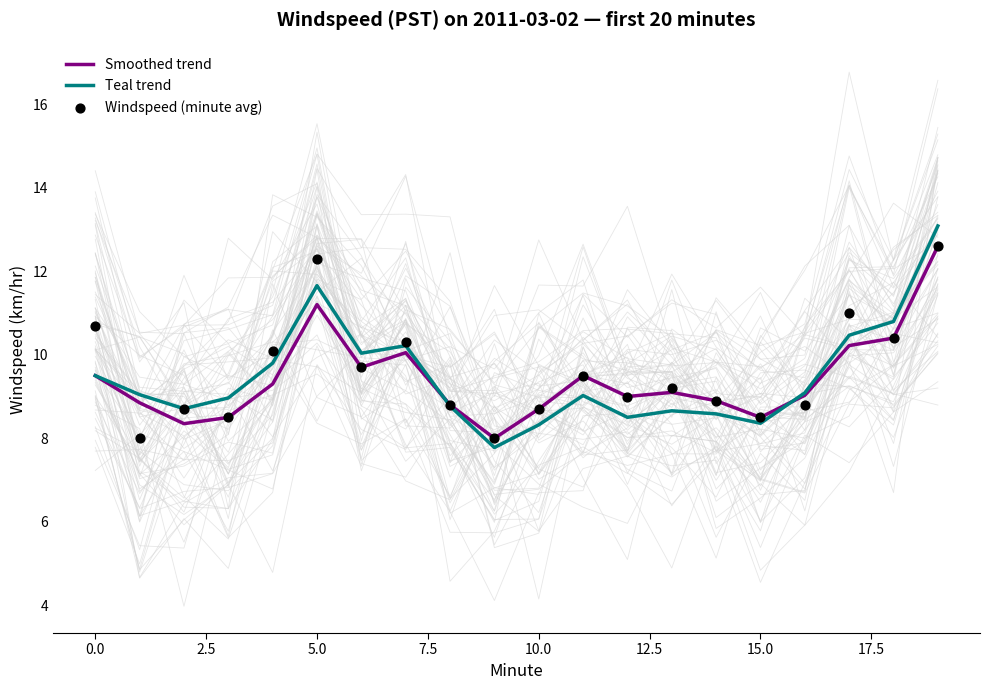

Which series contains the highest Y value?

Teal trend